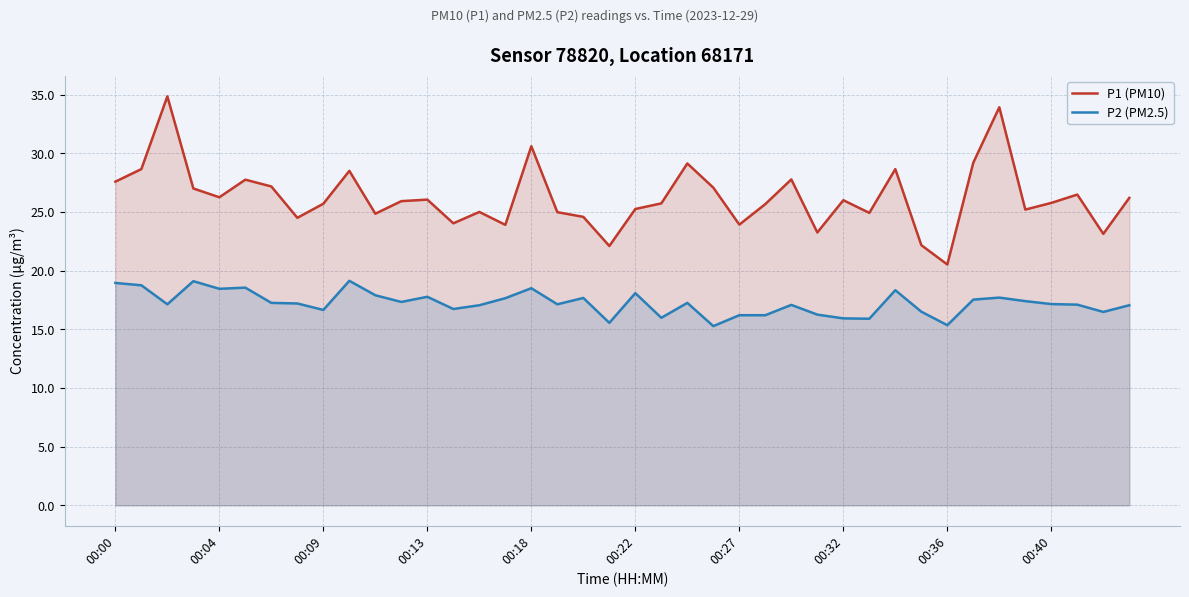

How many data points in P2 (PM2.5) are above 17?

27